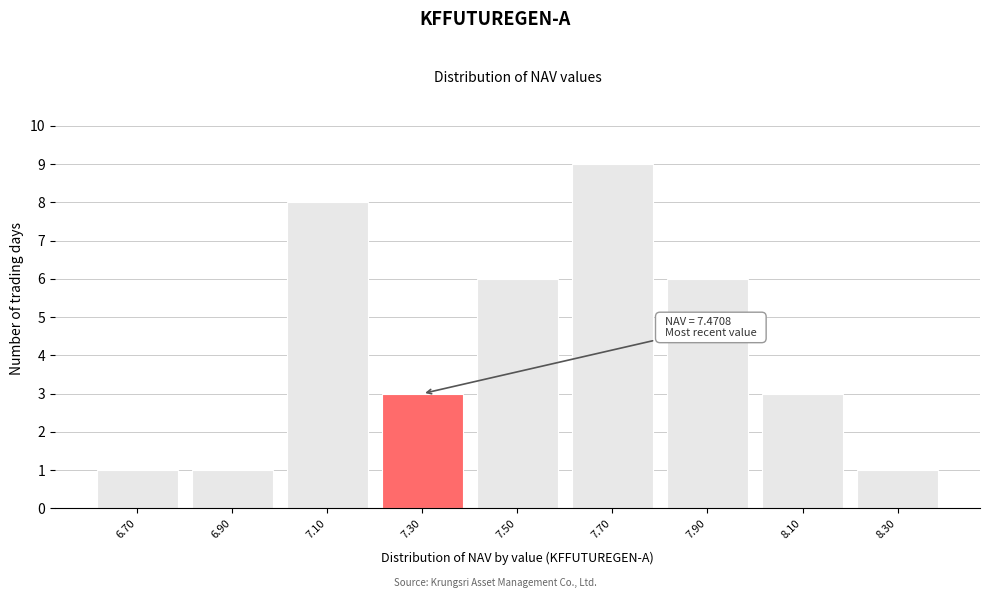

Reading left to right, extract all data points from this chart.

1	1	8	3	6	9	6	3	1